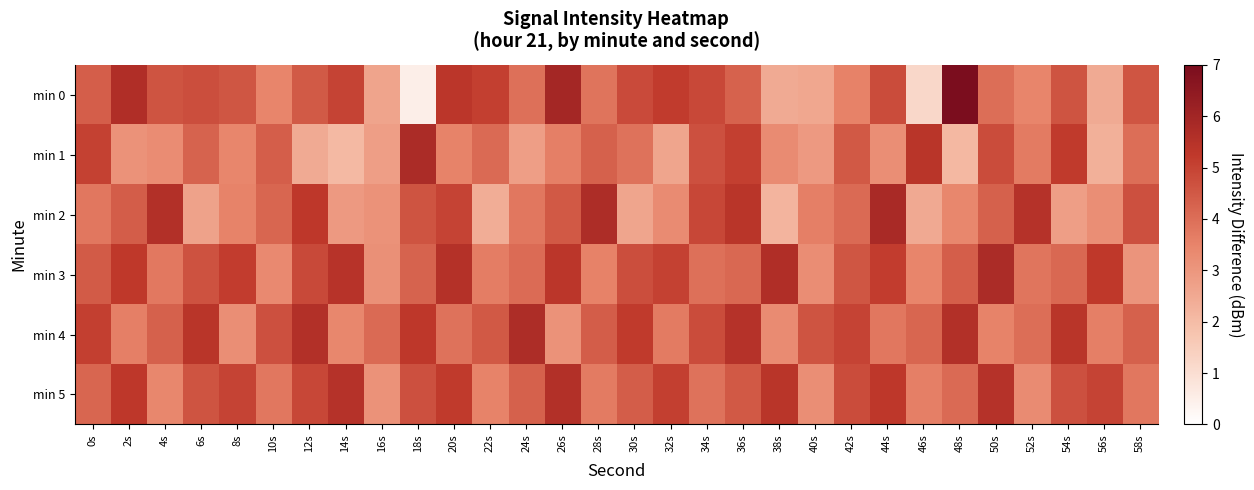

What is the difference between the highest and lowest values at 50s?

2.2